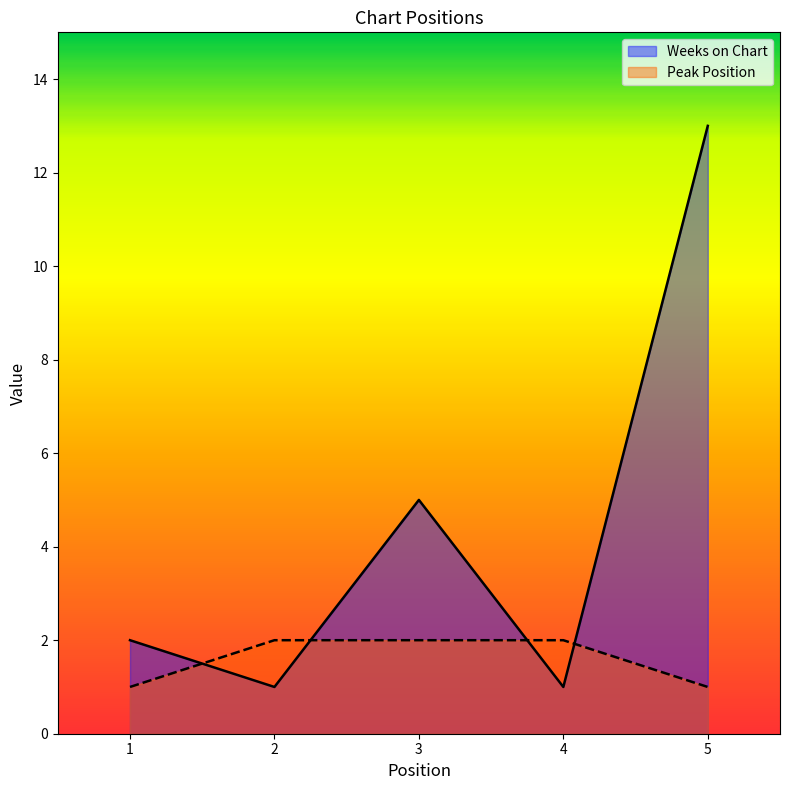

How many lines are shown in the chart?

2